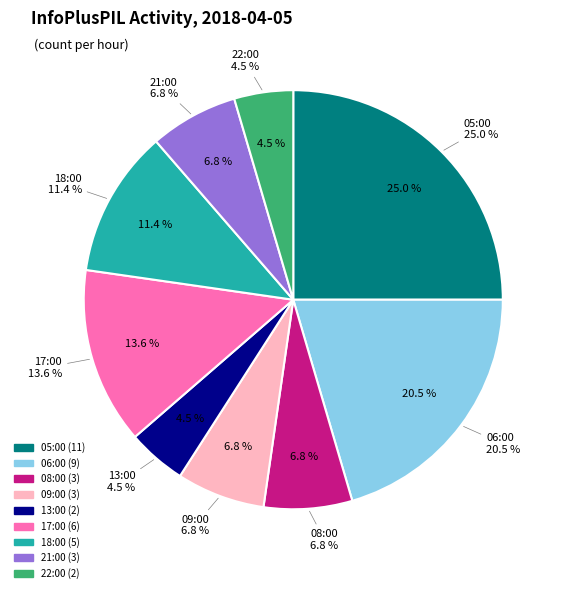

Combined, what portion of the pie is 13:00 and 08:00?

11.4%